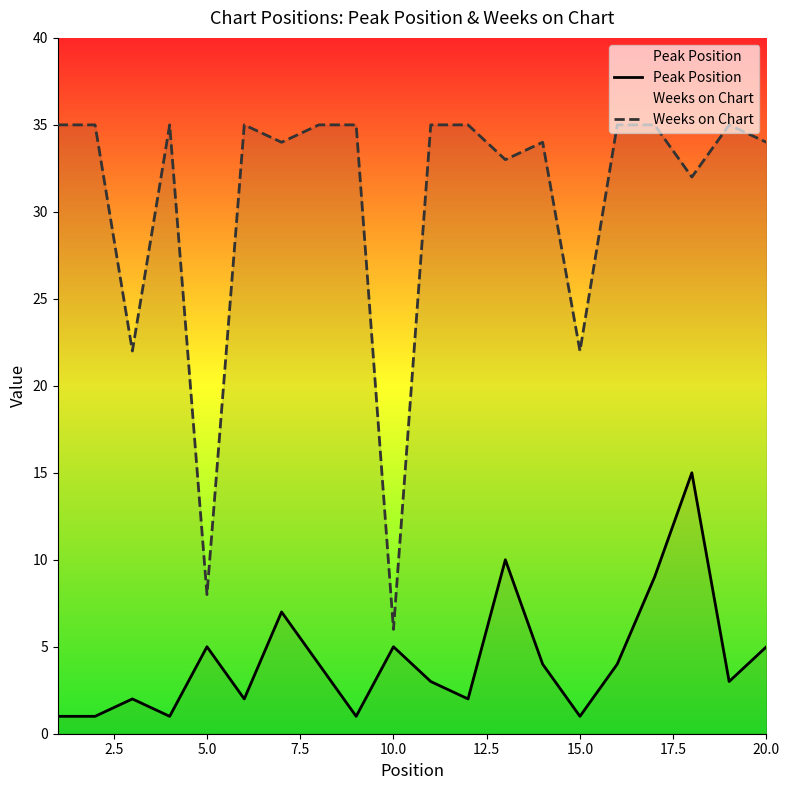

What is the sum of all Peak Position values?

85